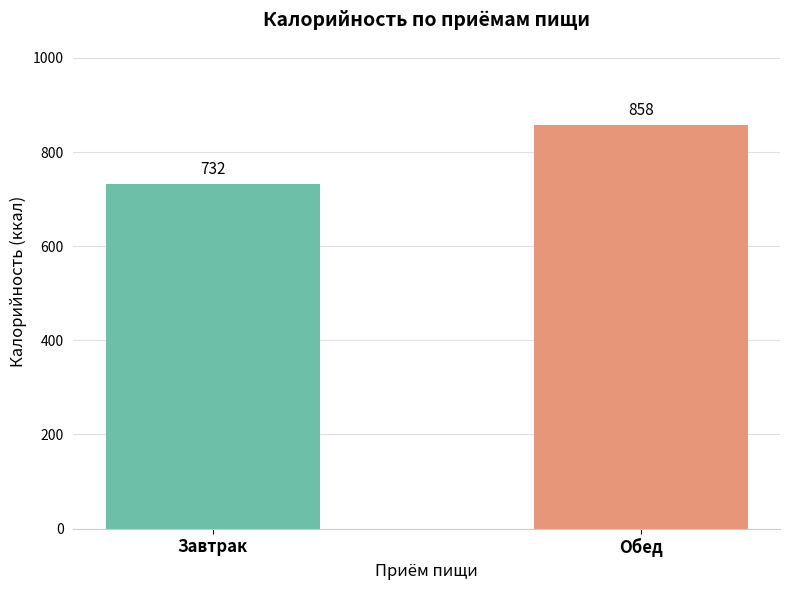

Which category has the lowest value across all series?

Завтрак